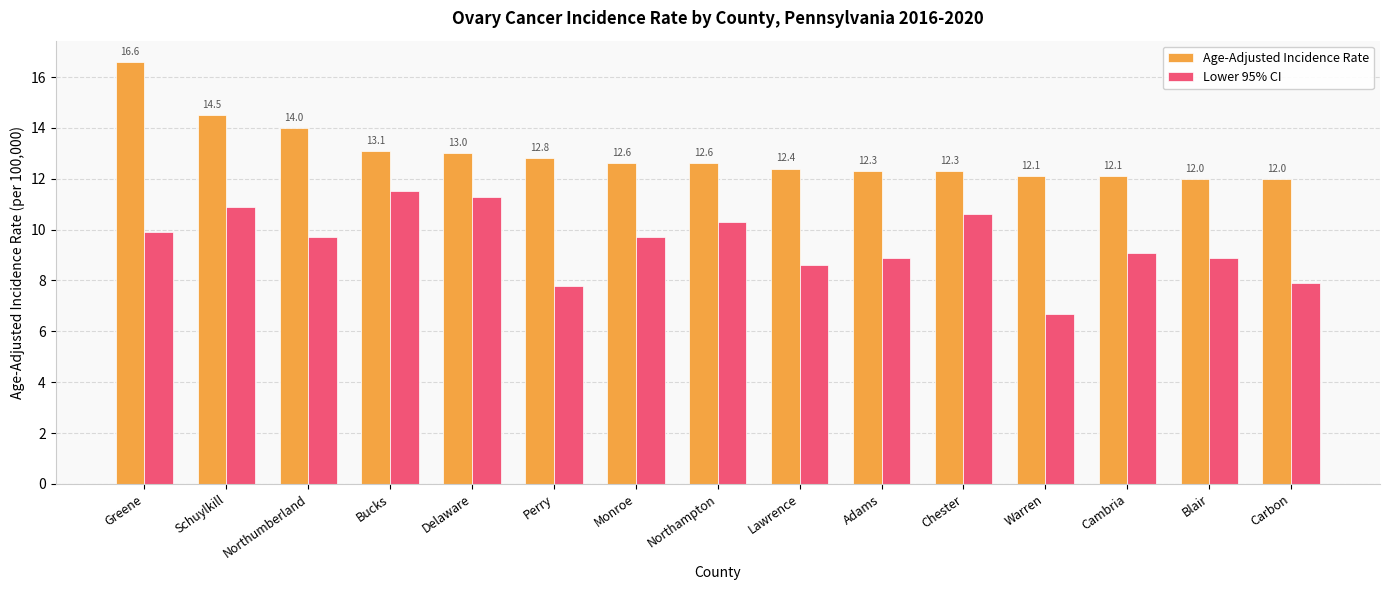

True or false: Age-Adjusted Incidence Rate has a value of 12.6 at Monroe.

True